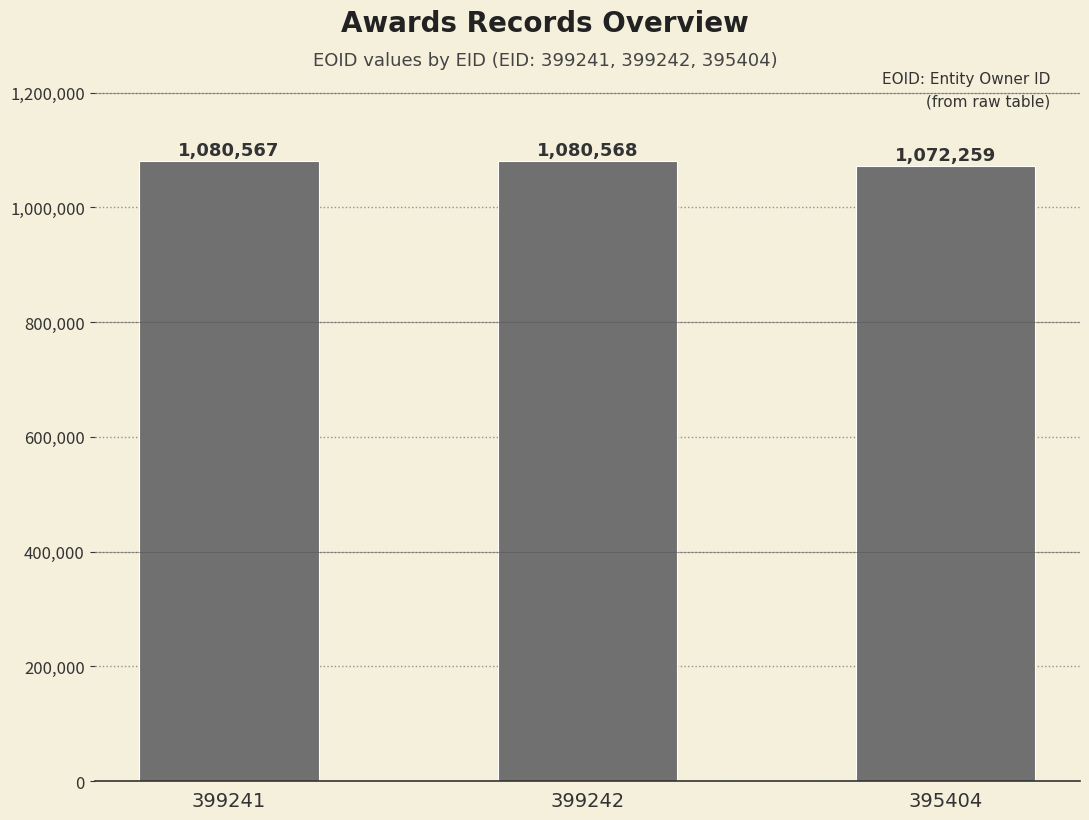

Count the number of data series in this chart.

1